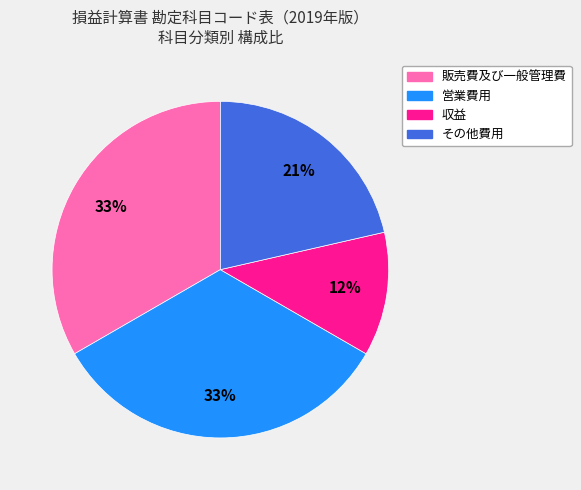

Is there a majority slice in this chart?

No